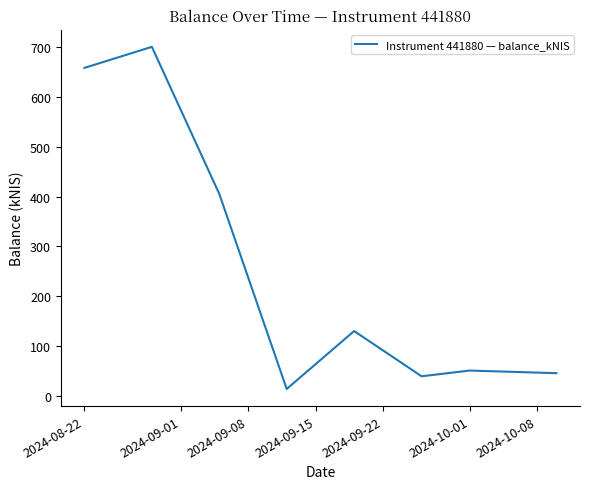

What is the greatest value displayed?

700.9